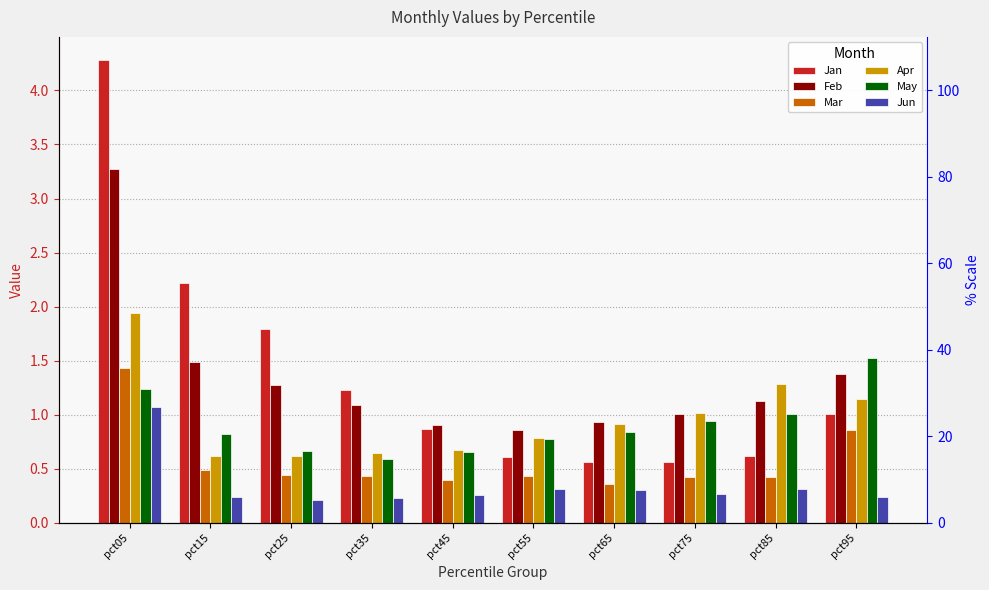

Which has a higher value, pct55 or pct05?

pct05